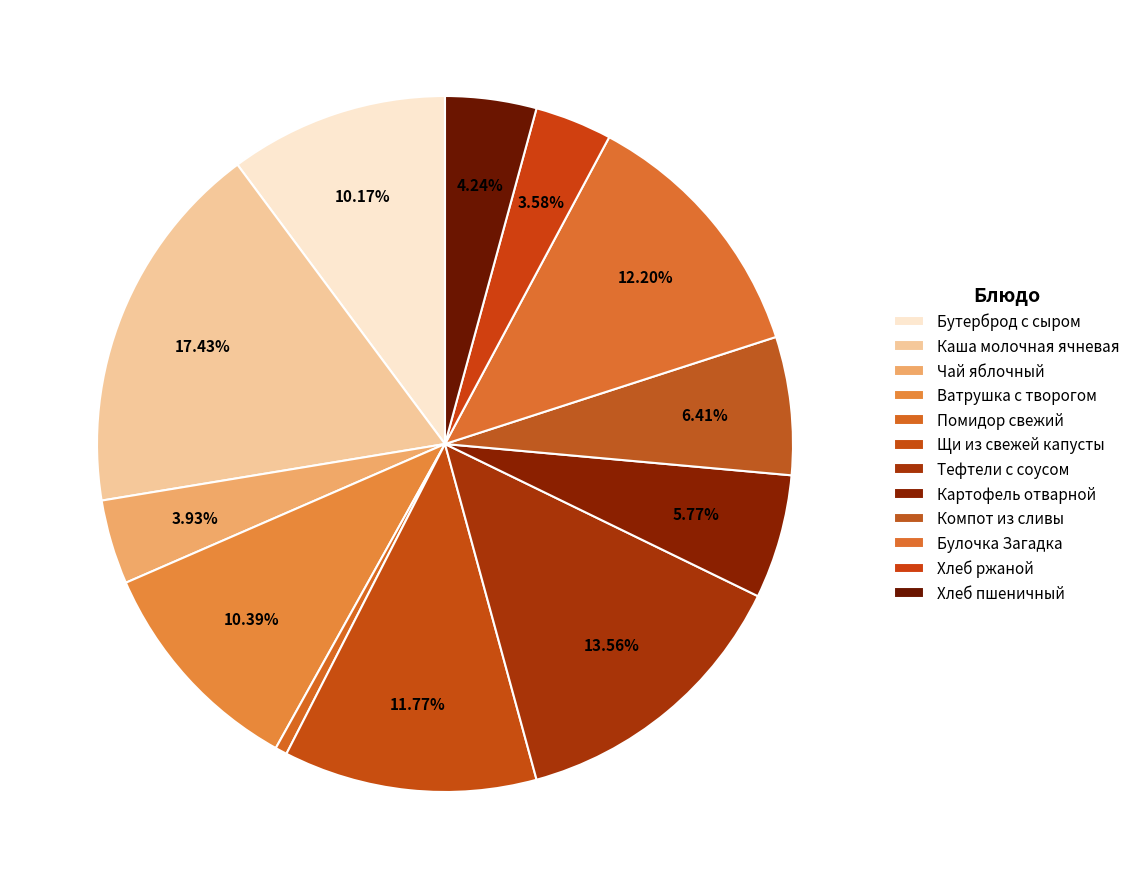

To the nearest percent, what is the difference between the largest and smallest slice percentages?

17%